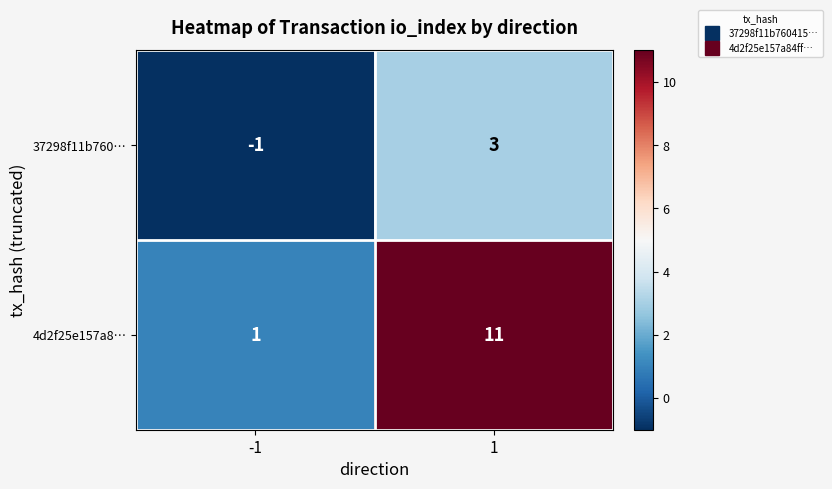

Is it true that 4d2f25e157a8… equals 11 at 1?

True